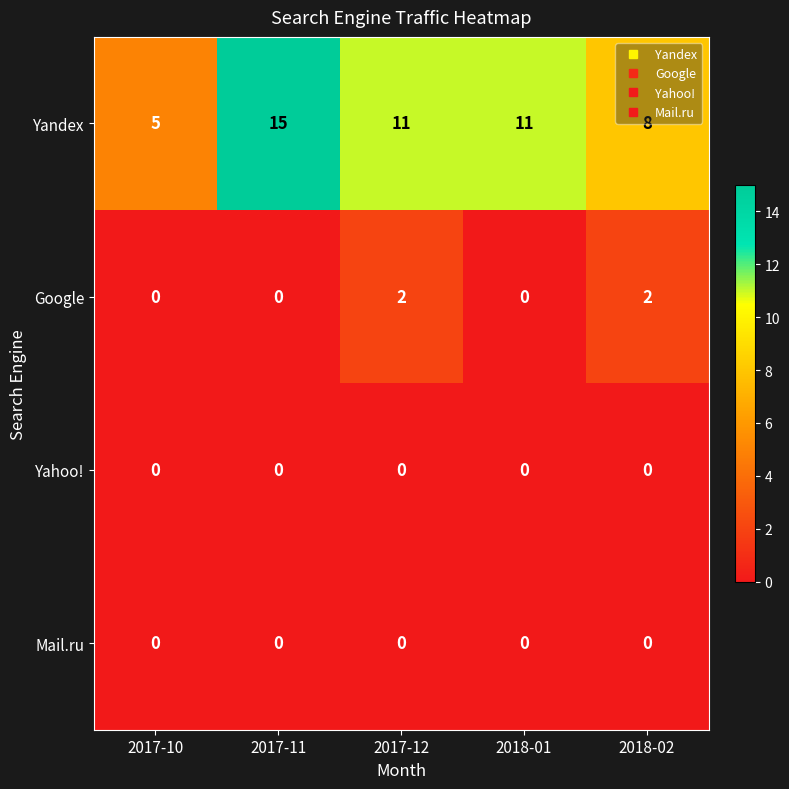

Which series has the largest total across all categories?

Yandex